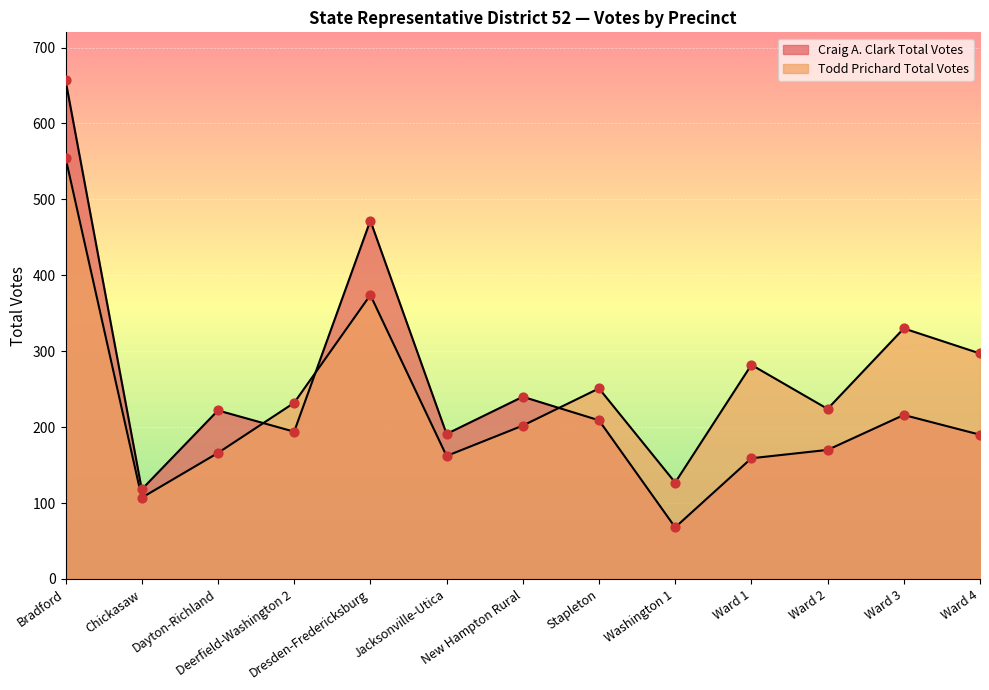

Which series contains the highest Y value?

Craig A. Clark Total Votes